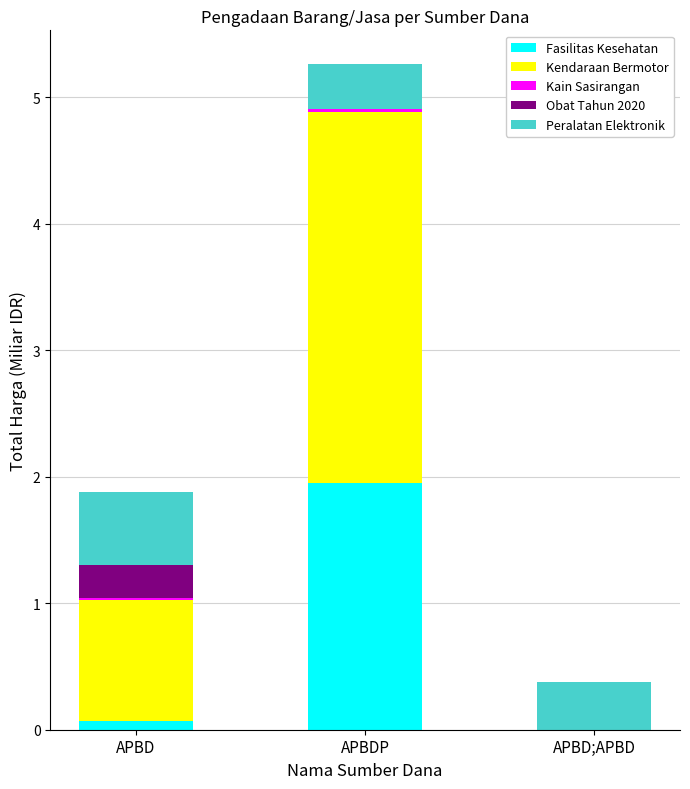

The Fasilitas Kesehatan series shows 0.9 at APBD;APBD. True or false?

False